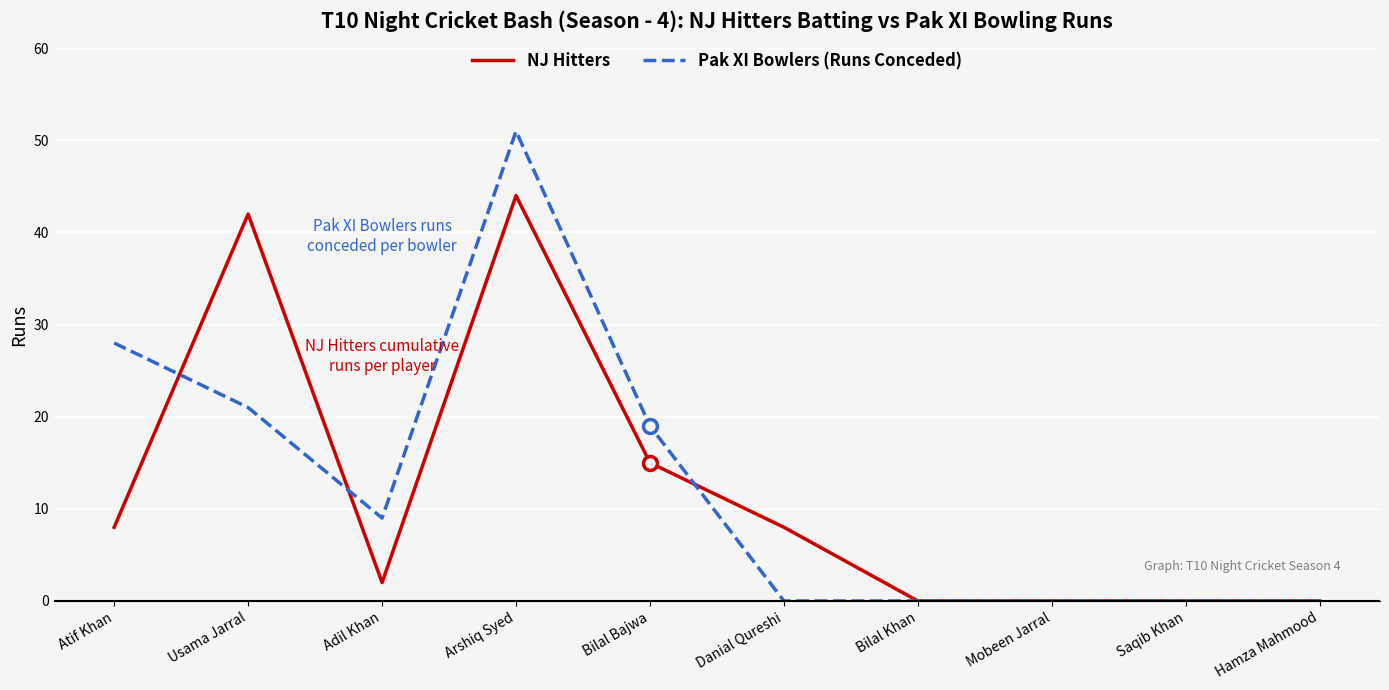

How many values in the Pak XI Bowlers (Runs Conceded) series are below 9?

5